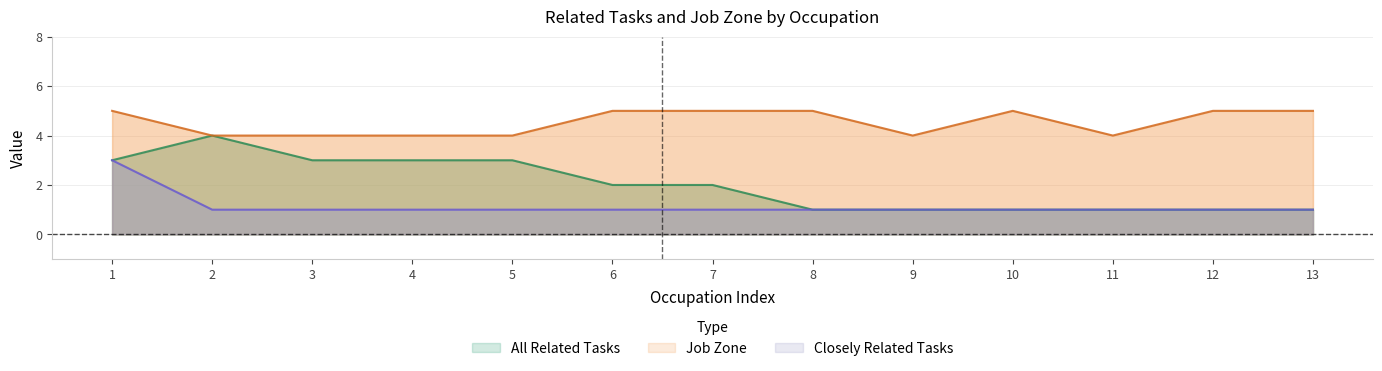

True or false: All Related Tasks and Job Zone intersect in this chart.

False